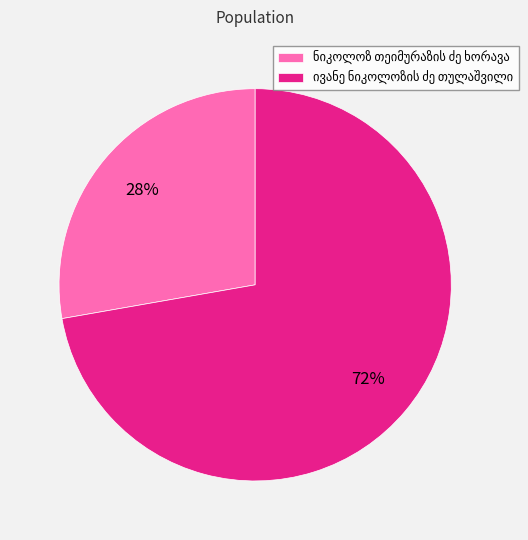

To the nearest percent, what is the average slice percentage?

50%